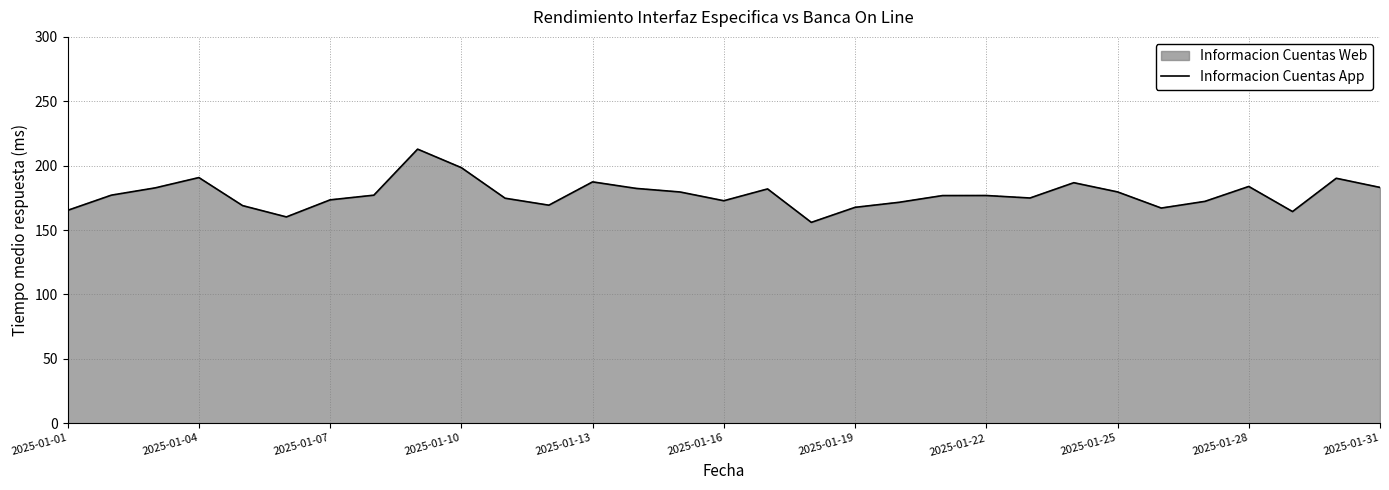

At which category does the chart reach its minimum across all series?

17